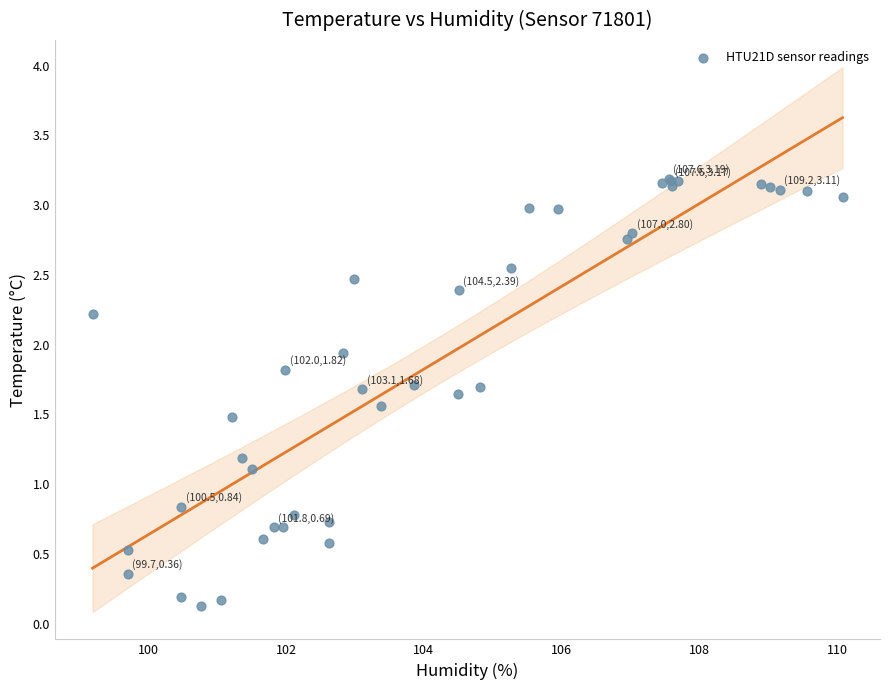

What Y value in the scatter plot is closest to 1?

1.1